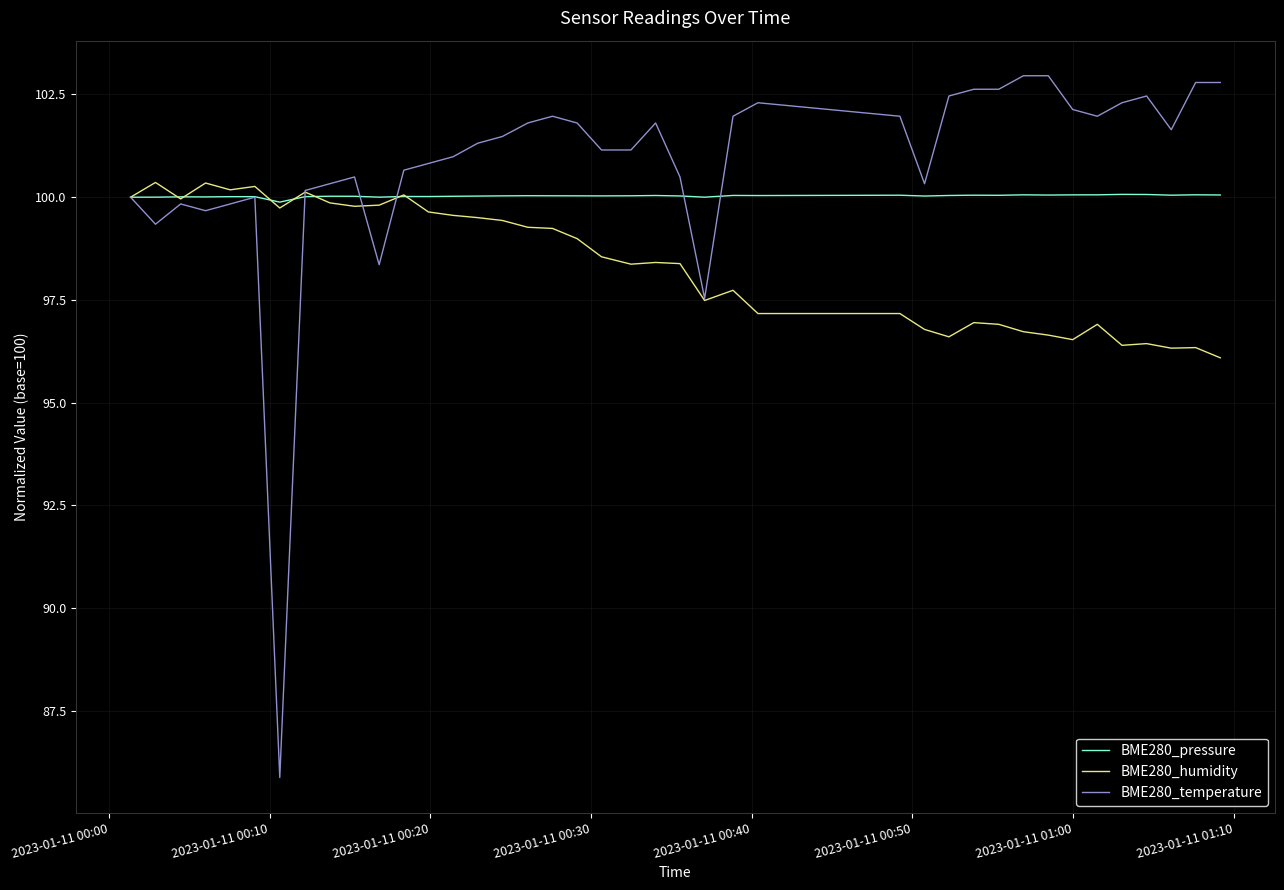

What is the minimum value shown in the chart?

85.9